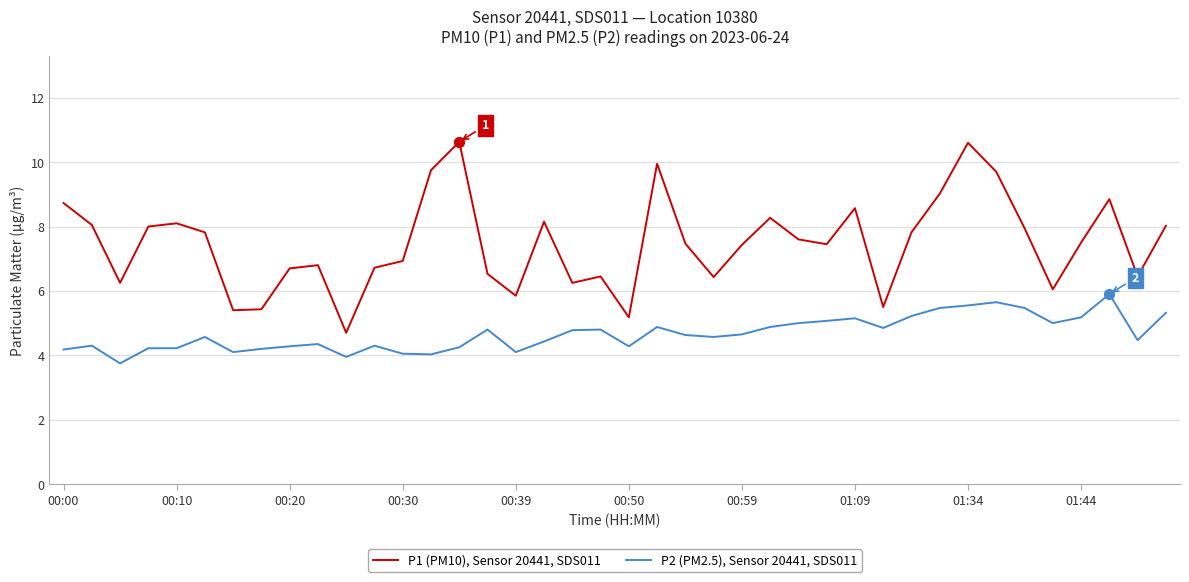

Which series has the largest total across all categories?

P1 (PM10), Sensor 20441, SDS011